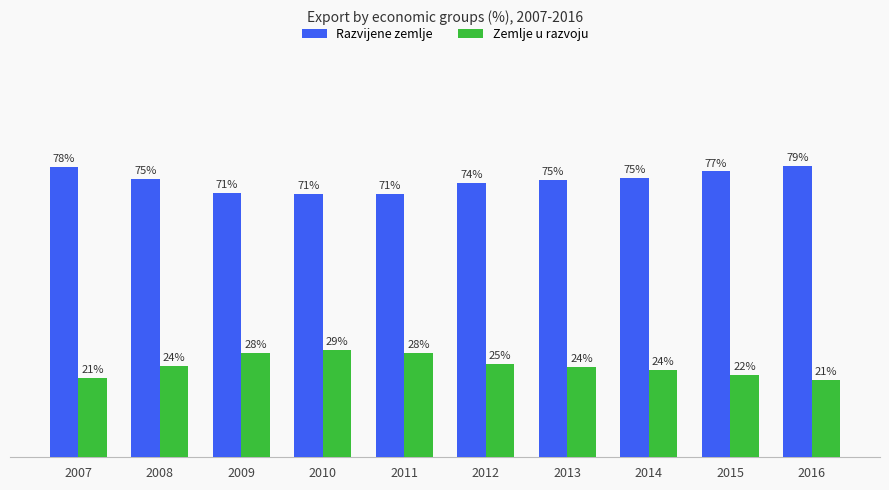

List the series in order of their peak value, highest first.

Razvijene zemlje, Zemlje u razvoju